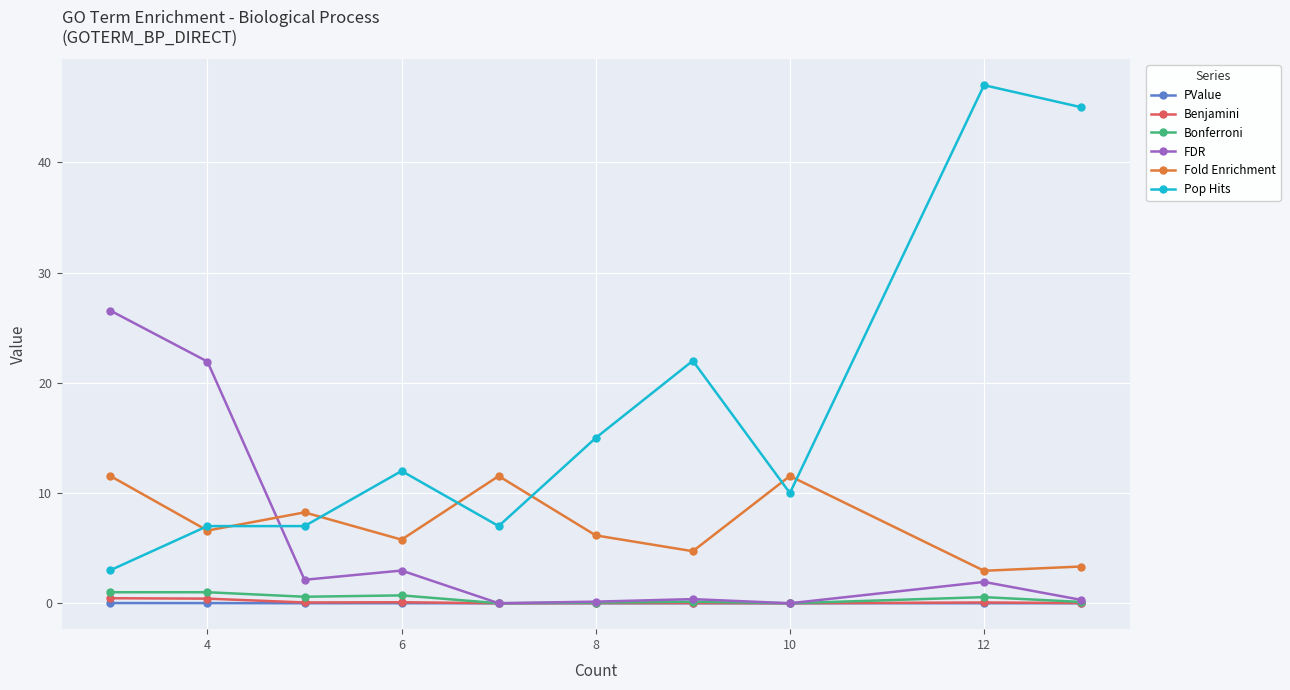

What is the highest value of the Pop Hits series?

47.0